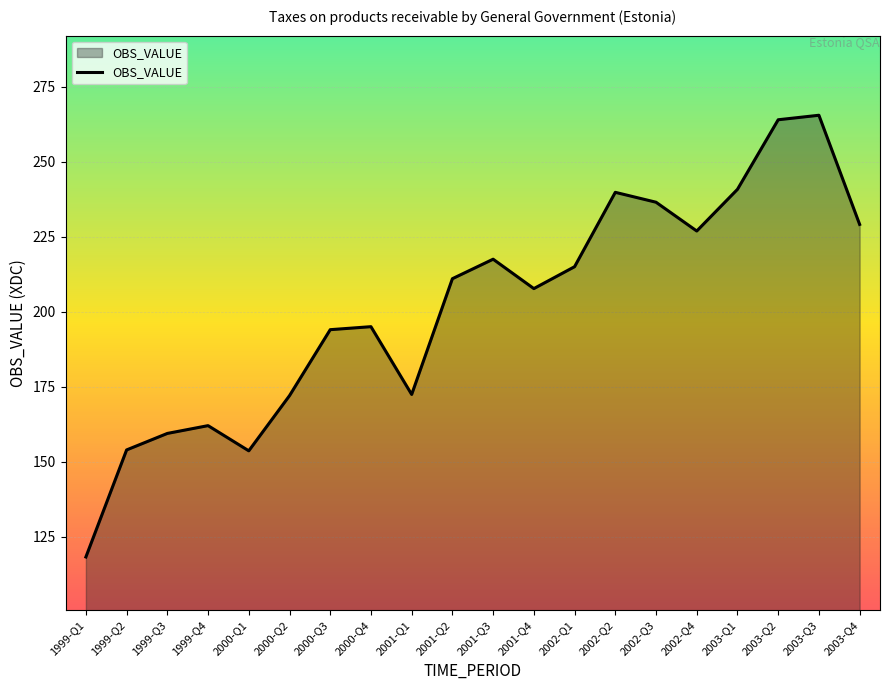

Does the chart display data point markers on the line(s)?

No